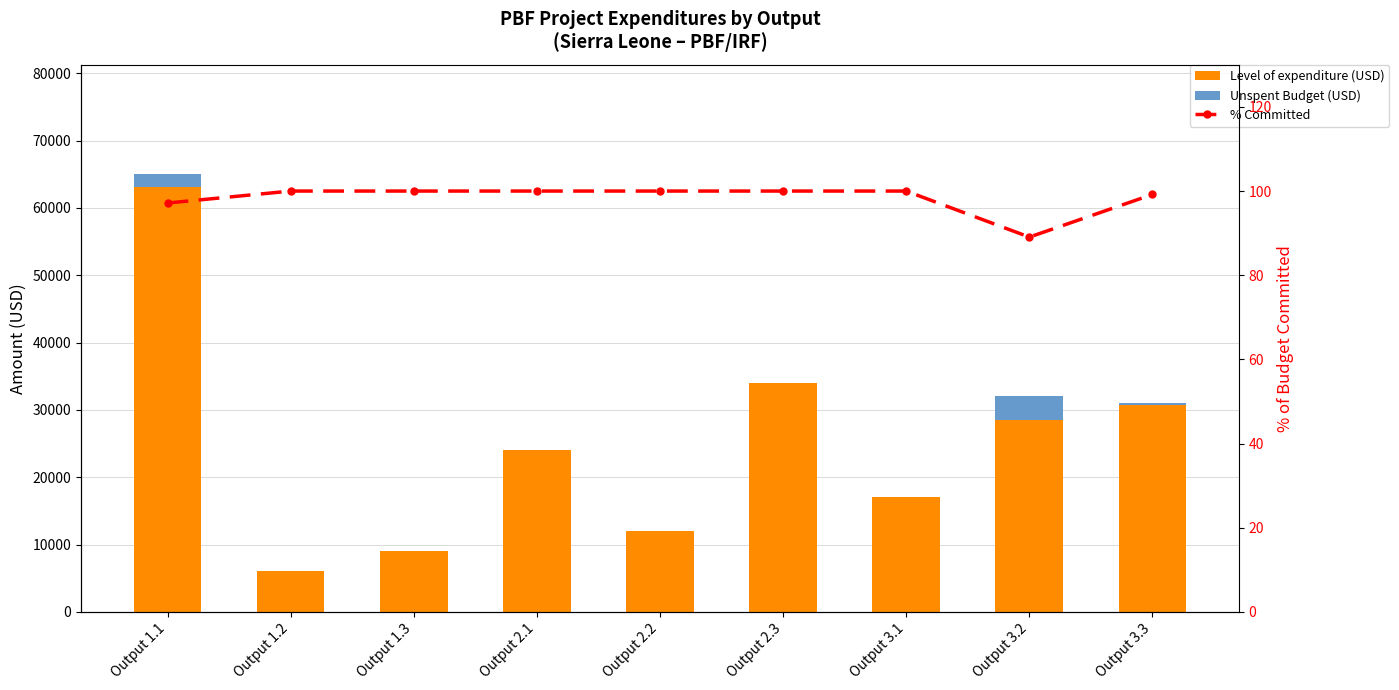

Is it true that % Committed equals 100.0 at Output 1.2?

True